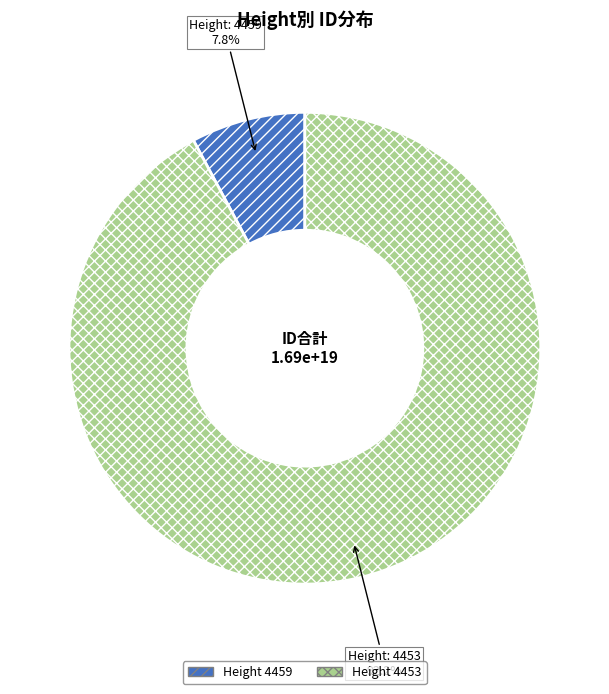

Is there any slice that represents more than half of the pie?

Yes